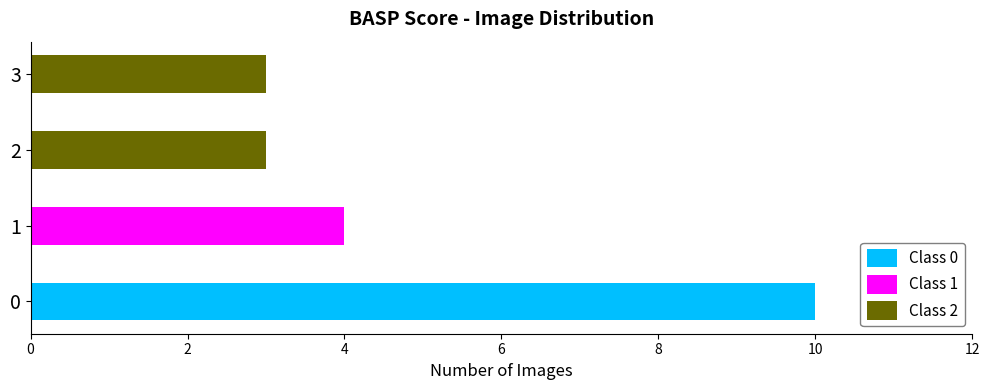

The Class 0 series shows 0 at 2. True or false?

True